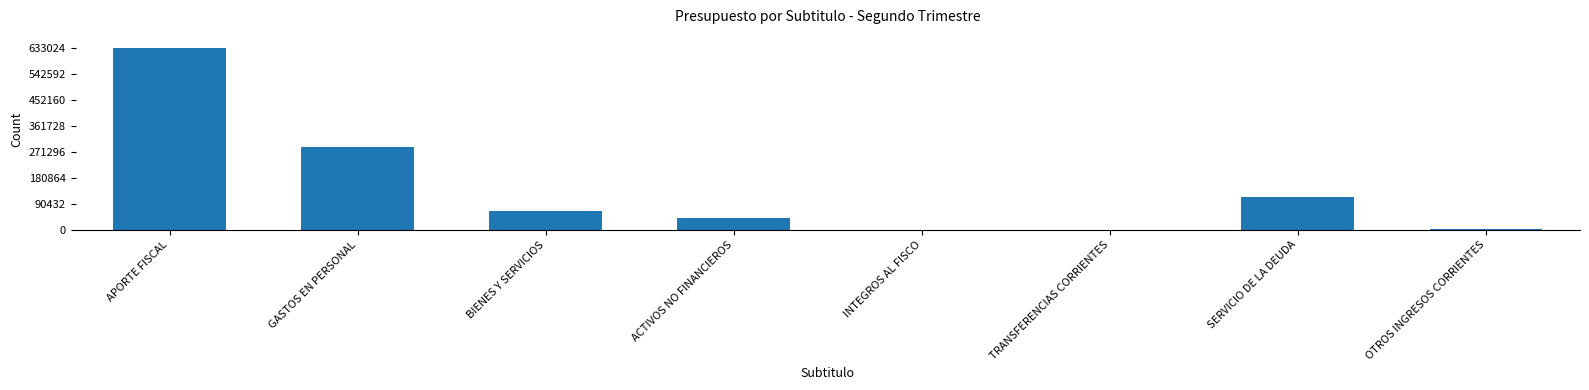

What is the sum of all values?

1139933